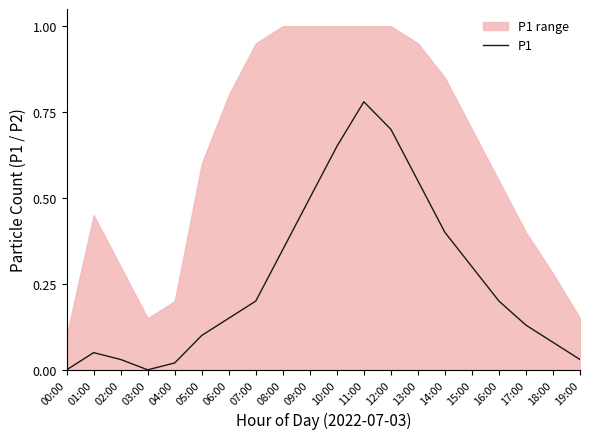

True or false: the data shows 0.2 at 07:00.

True